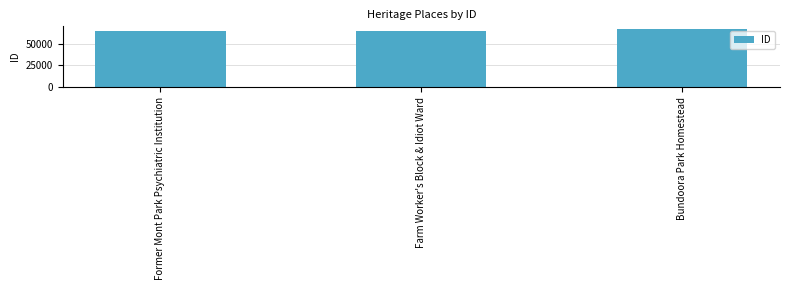

What is the label of the 1st bar from the right?

Bundoora Park Homestead